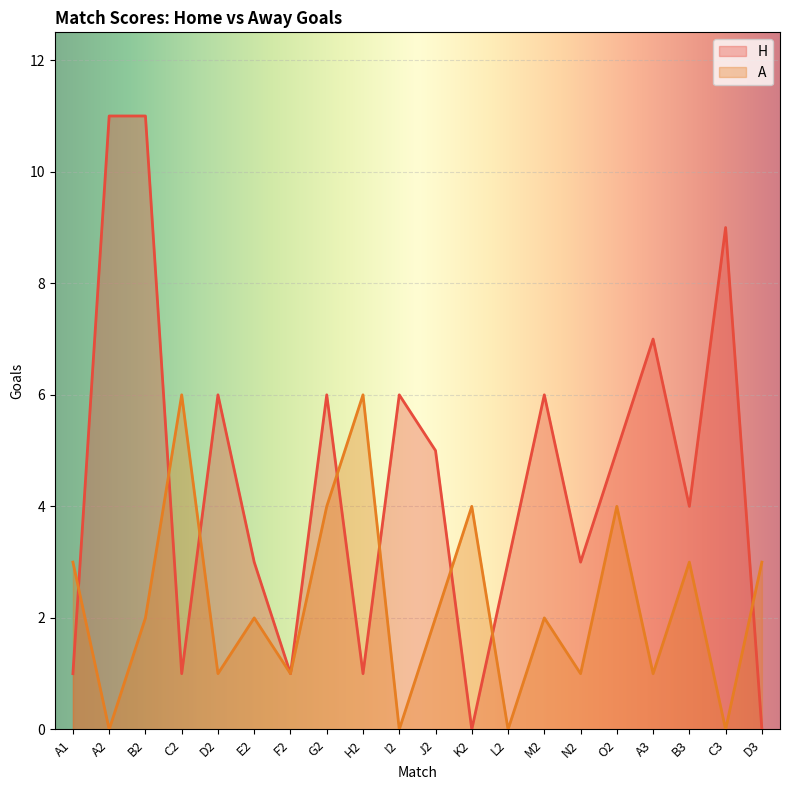

At which category is the sum across all series the highest?

B2